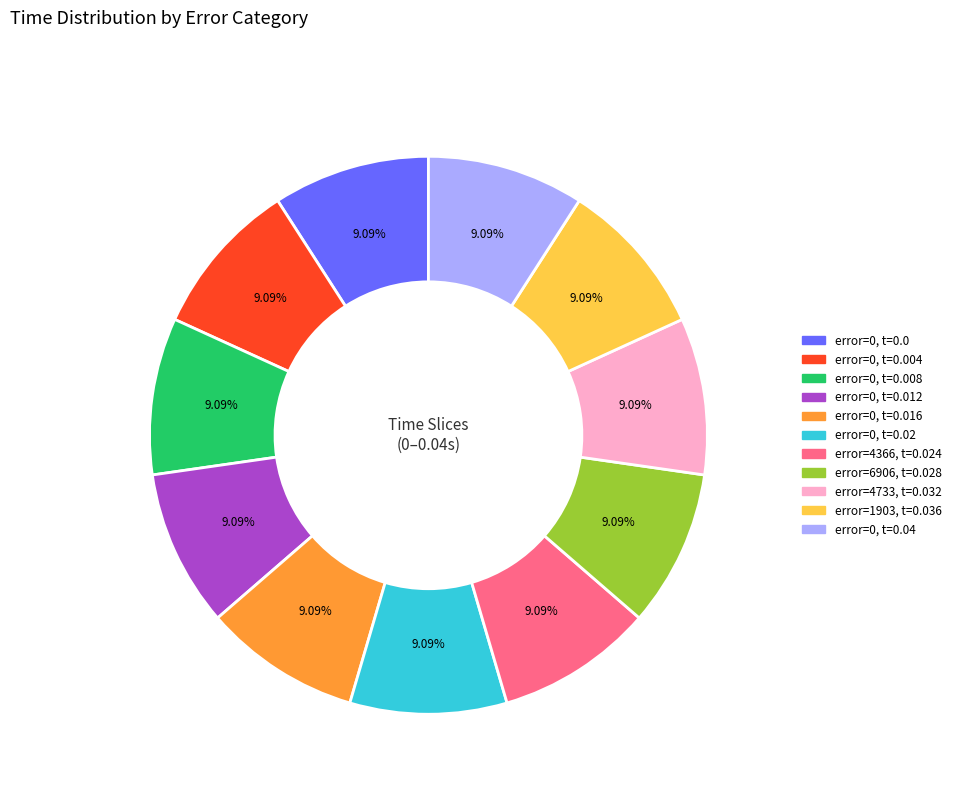

Is there any slice that represents more than half of the pie?

No